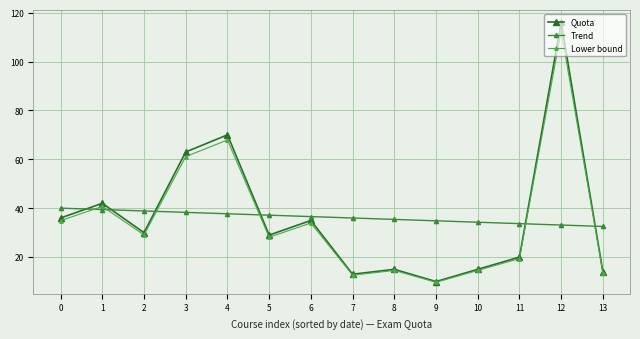

What is the total value across all series at 10?

63.8